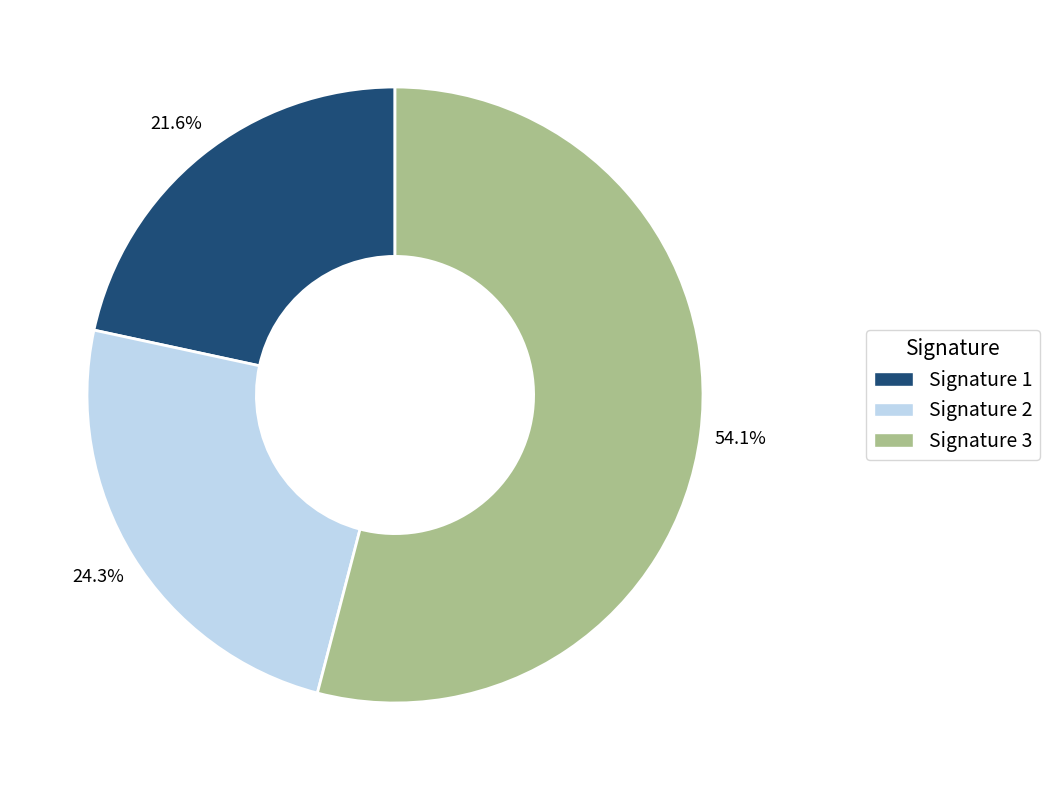

Is there a majority slice in this chart?

Yes